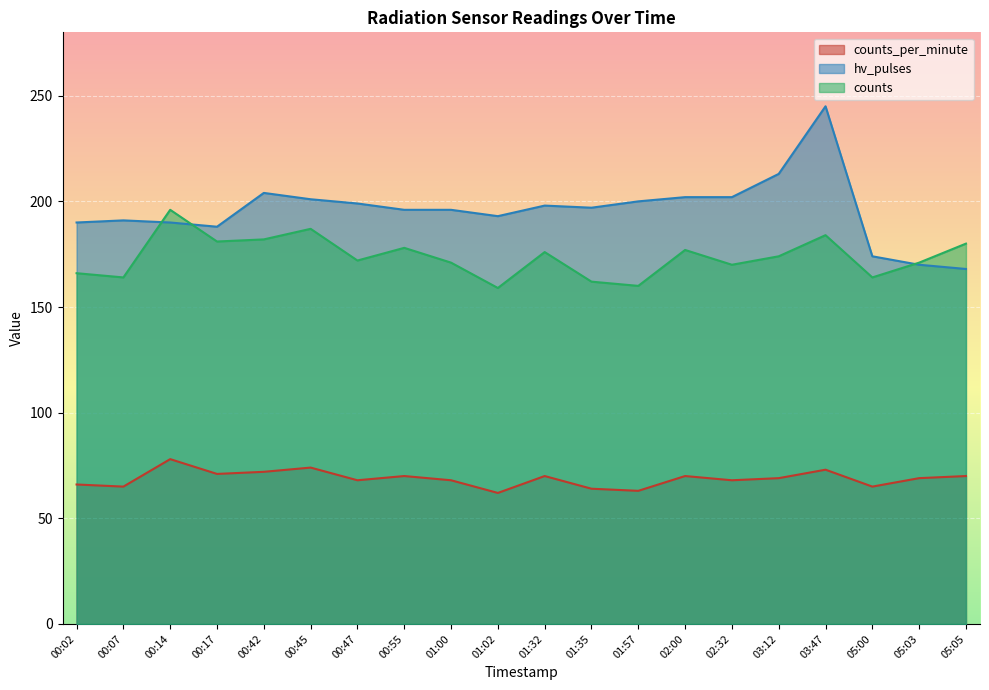

What is the highest value of the counts series?

196